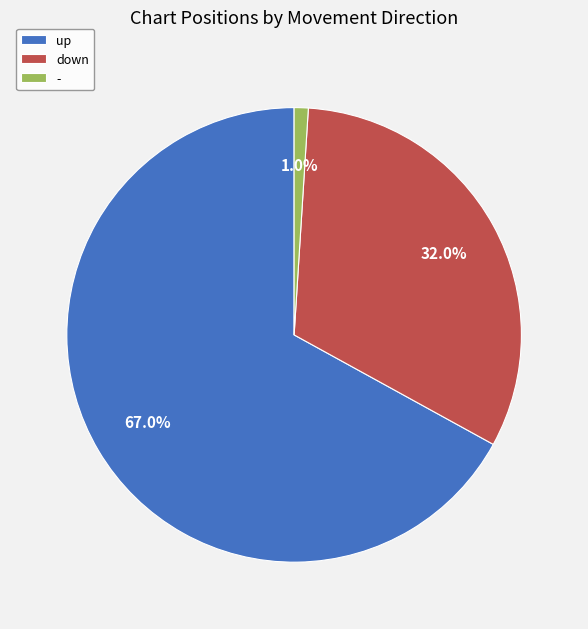

Count the number of slices in the pie.

3